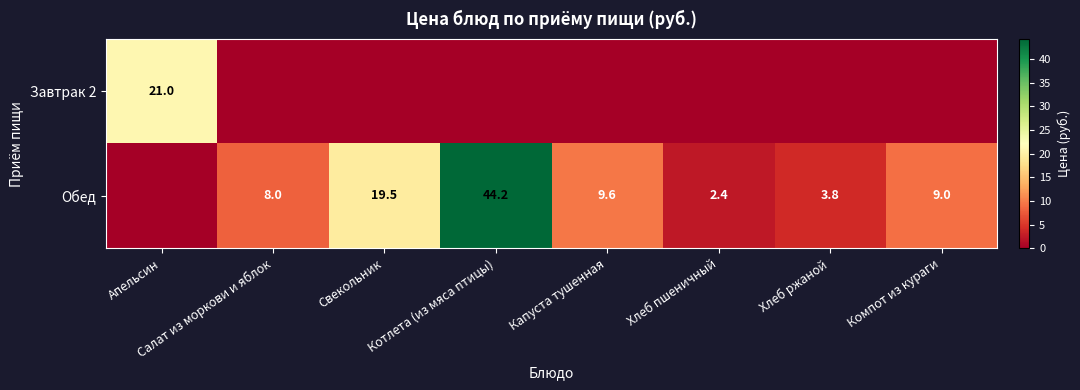

The value of Обед at Салат из моркови и яблок is 8.0. True or false?

True